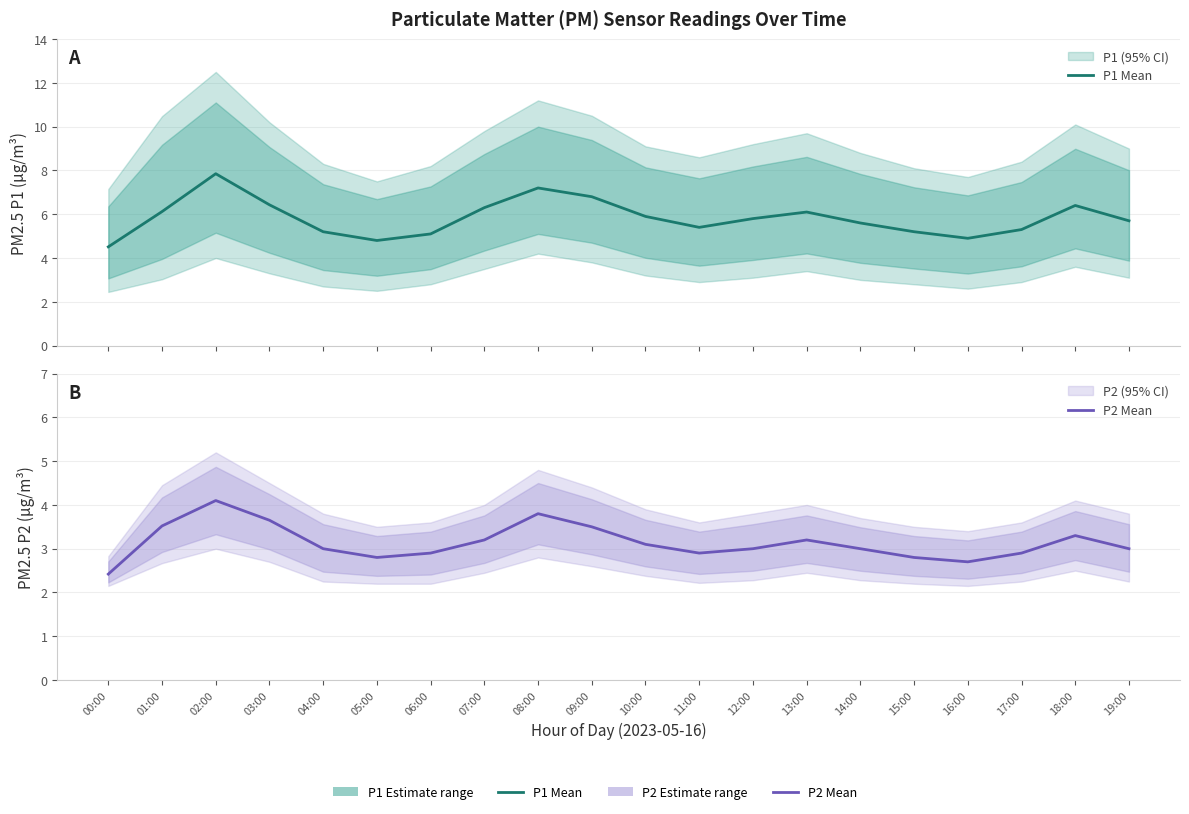

The P2 Mean series shows 4.1 at 10:00. True or false?

False